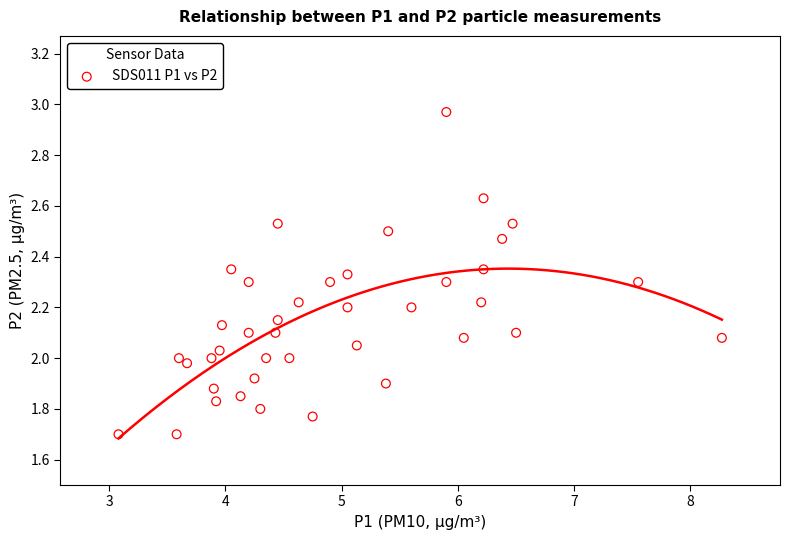

What is the range of Y values (max minus min)?

1.3